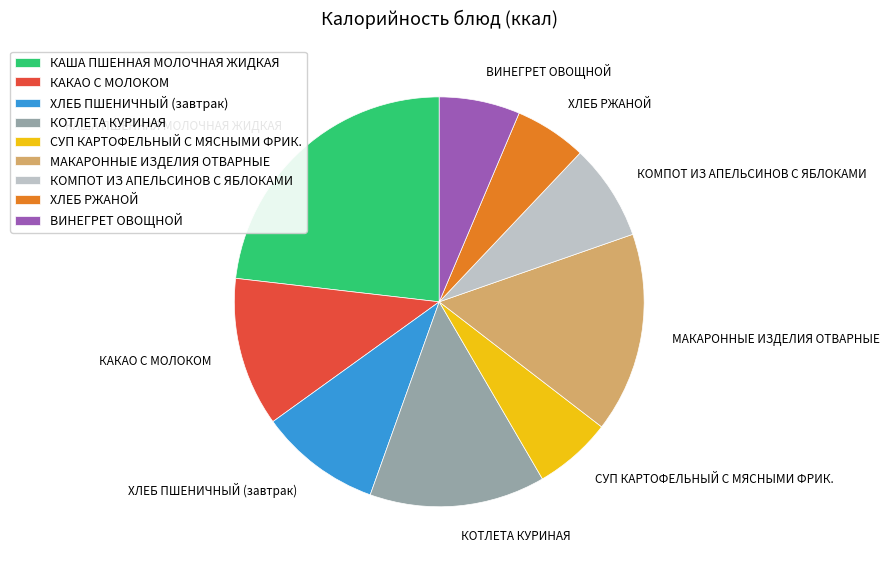

What is the largest slice in the pie chart?

КАША ПШЕННАЯ МОЛОЧНАЯ ЖИДКАЯ